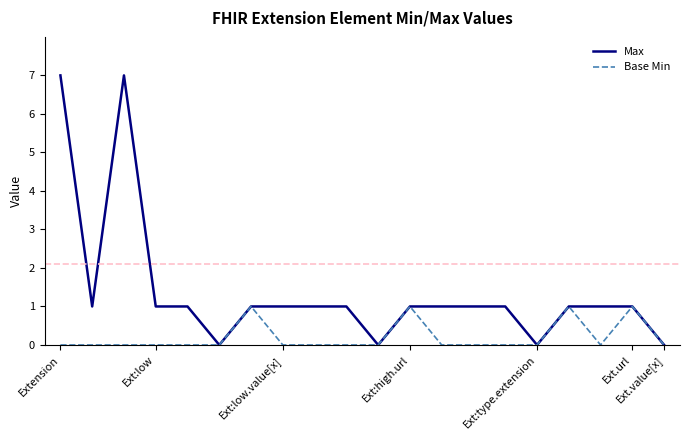

Which series has the largest total across all categories?

Max